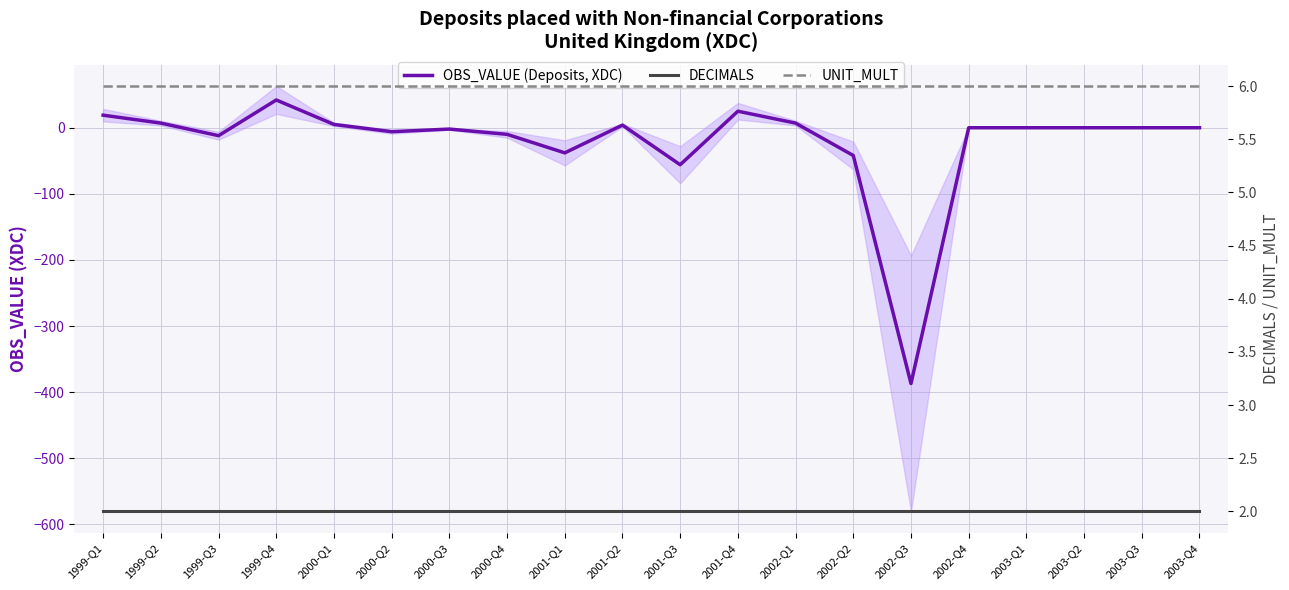

What are all the series names shown in the legend?

OBS_VALUE (Deposits, XDC), DECIMALS, UNIT_MULT